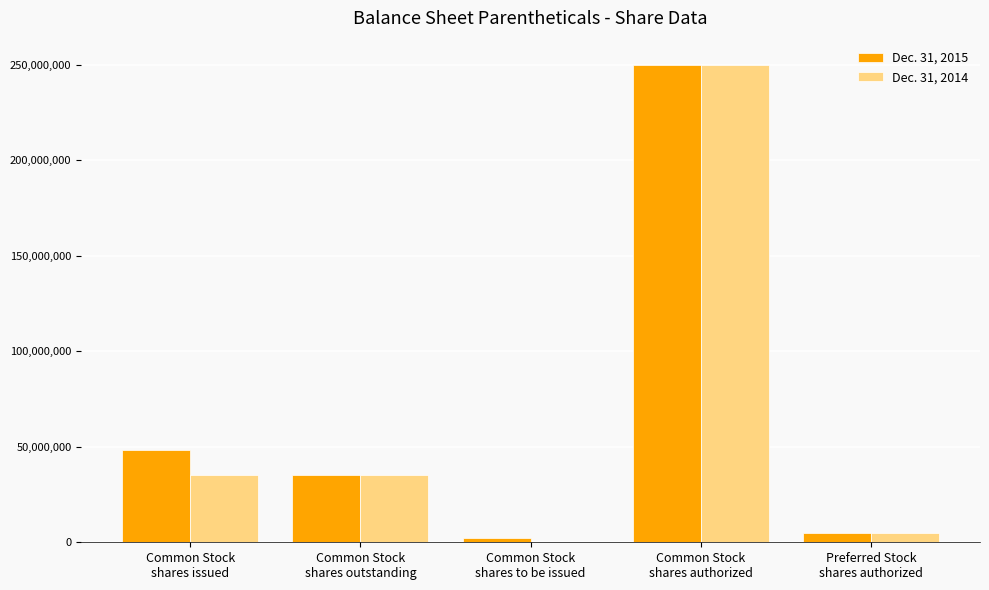

How many groups of bars are there?

5